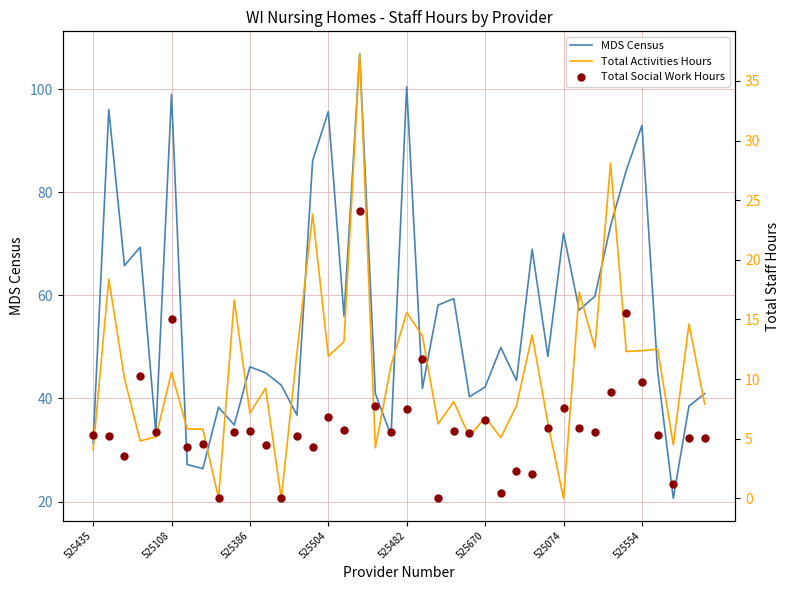

What is the maximum value for MDS Census?

106.9